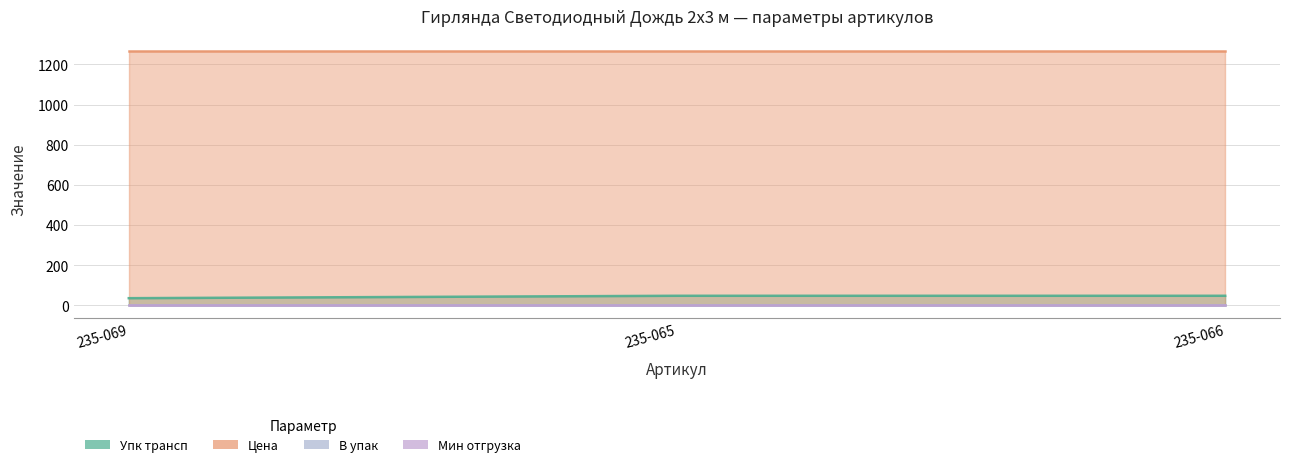

Reading right to left, extract all data points from this chart.

Упк трансп: 48.0	48.0	36.0
Цена: 1264.6	1264.6	1264.6
В упак: 1.0	1.0	1.0
Мин отгрузка: 1.0	1.0	1.0